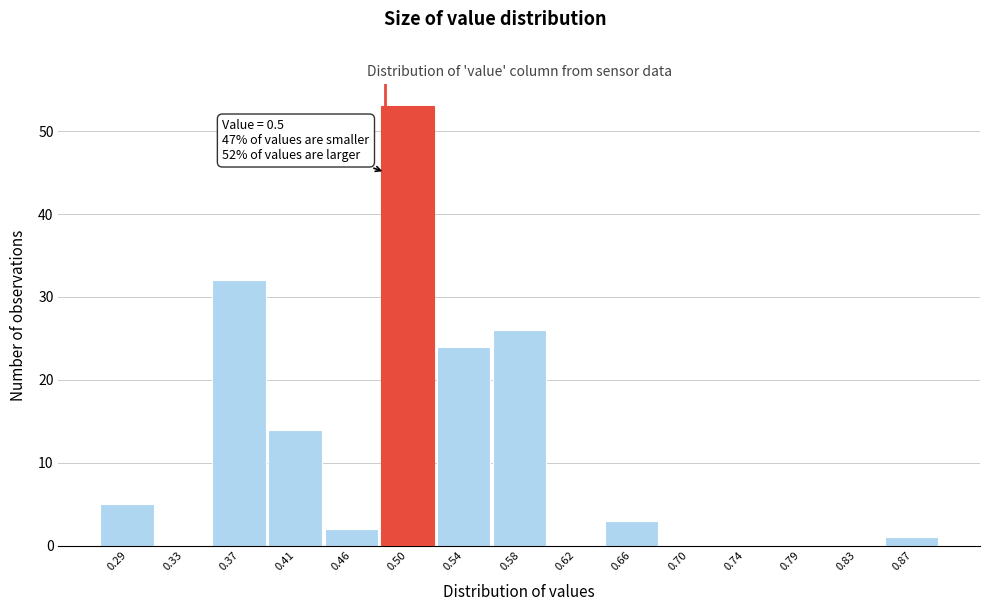

Reading left to right, extract all data points from this chart.

0.29=5	0.33=0	0.37=32	0.41=14	0.46=2	0.50=53	0.54=24	0.58=26	0.62=0	0.66=3	0.70=0	0.74=0	0.79=0	0.83=0	0.87=1